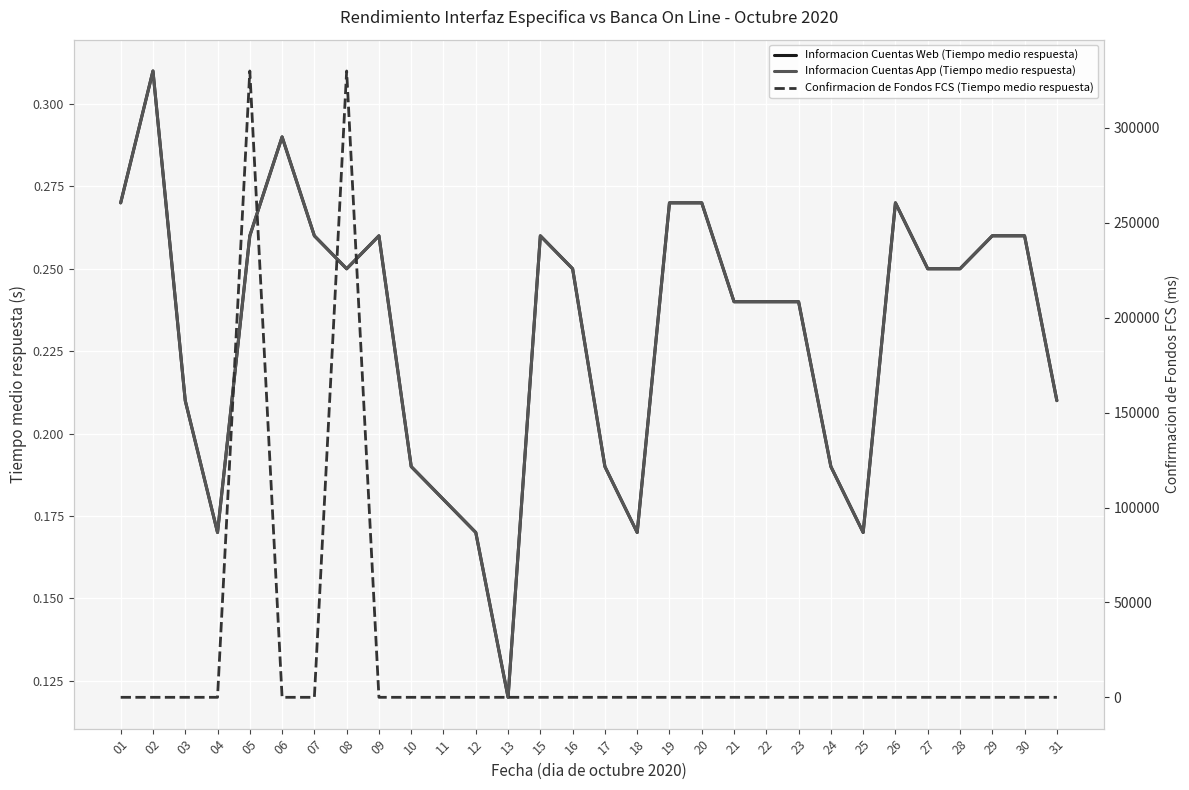

Count the number of data series in this chart.

3